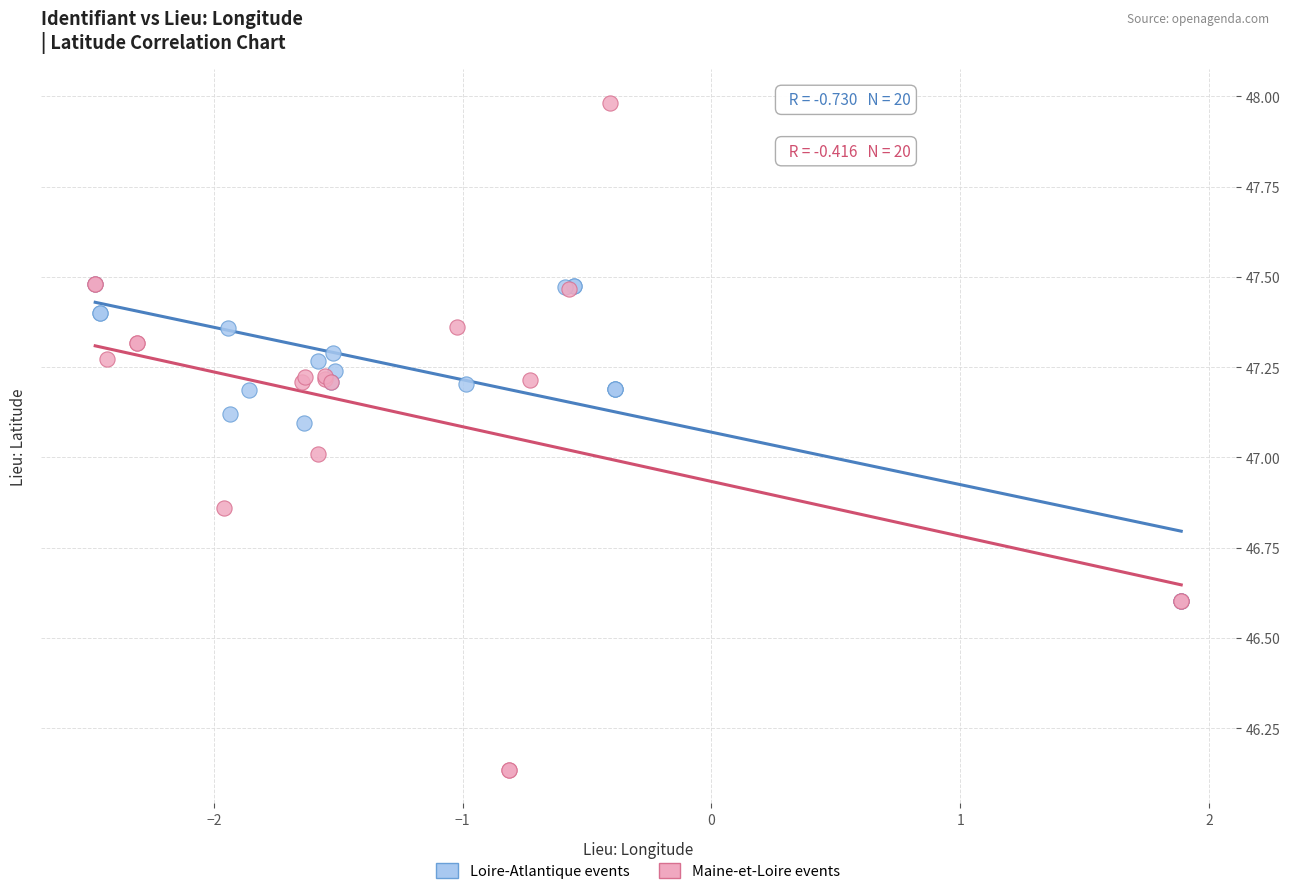

Which series reaches the minimum Y coordinate?

Maine-et-Loire events